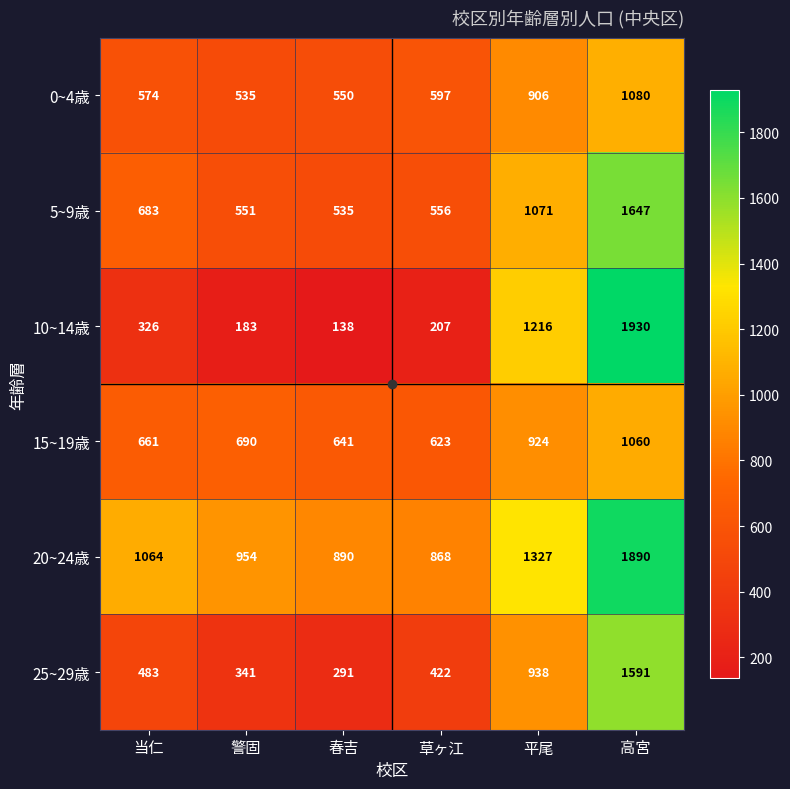

What is the approximate value of 20~24歳 at 平尾, to the nearest 100?

1300